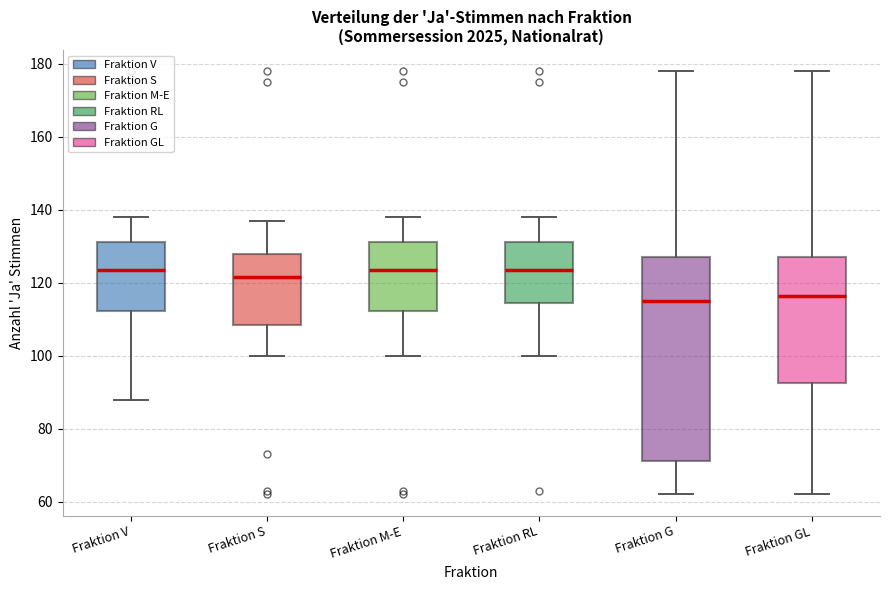

Reading left to right, transcribe this box plot: for each box, give where its median line is, the range the box spans, and where its two whiskers end, as read against the y-axis. The values are not printed on the chart, so give them approximately, as read against the axis.

Fraktion V: median 124, box 112 to 132, whiskers 88 to 138
Fraktion S: median 122, box 108 to 128, whiskers 100 to 138
Fraktion M-E: median 124, box 112 to 132, whiskers 100 to 138
Fraktion RL: median 124, box 114 to 132, whiskers 100 to 138
Fraktion G: median 116, box 72 to 128, whiskers 62 to 178
Fraktion GL: median 116, box 92 to 128, whiskers 62 to 178